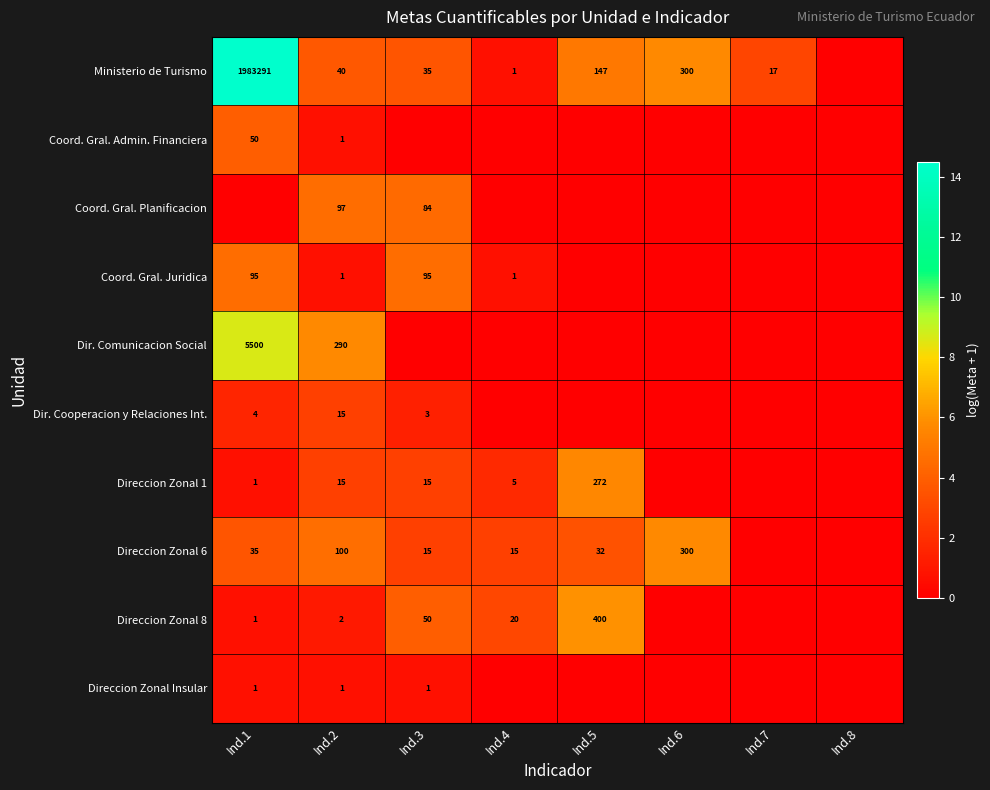

The Direccion Zonal 6 series shows 100 at Ind.2. True or false?

True